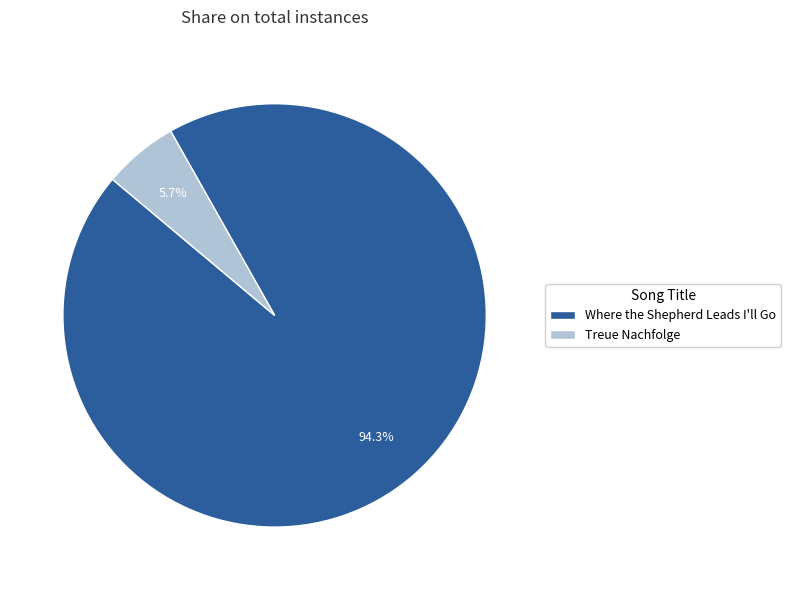

To the nearest percent, what is the difference between the Treue Nachfolge and Where the Shepherd Leads I'll Go slice percentages?

89%